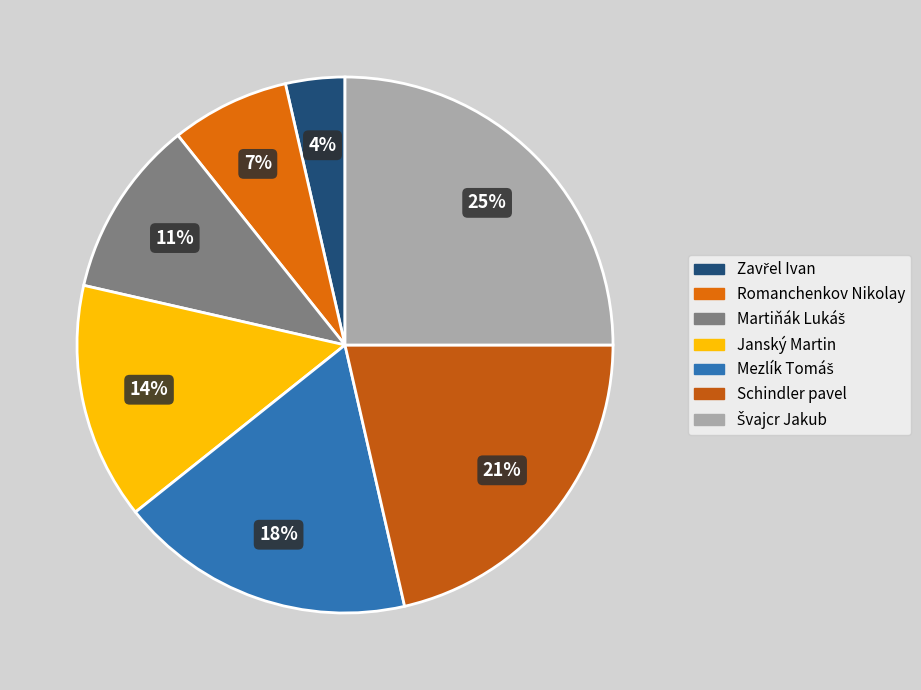

Combined, do Janský Martin and Švajcr Jakub account for over 50%?

No